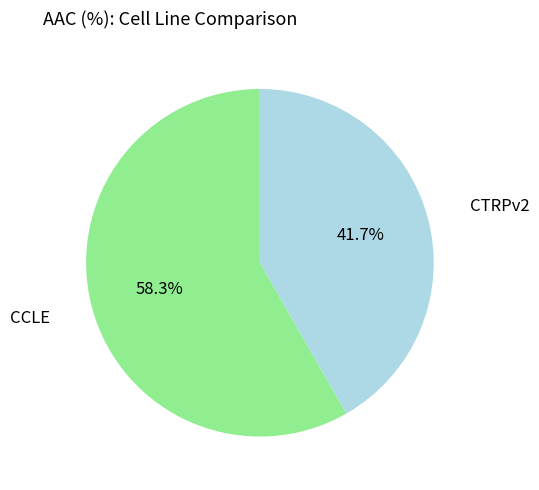

Approximately how many times larger is the value at CCLE compared to CTRPv2?

1.4